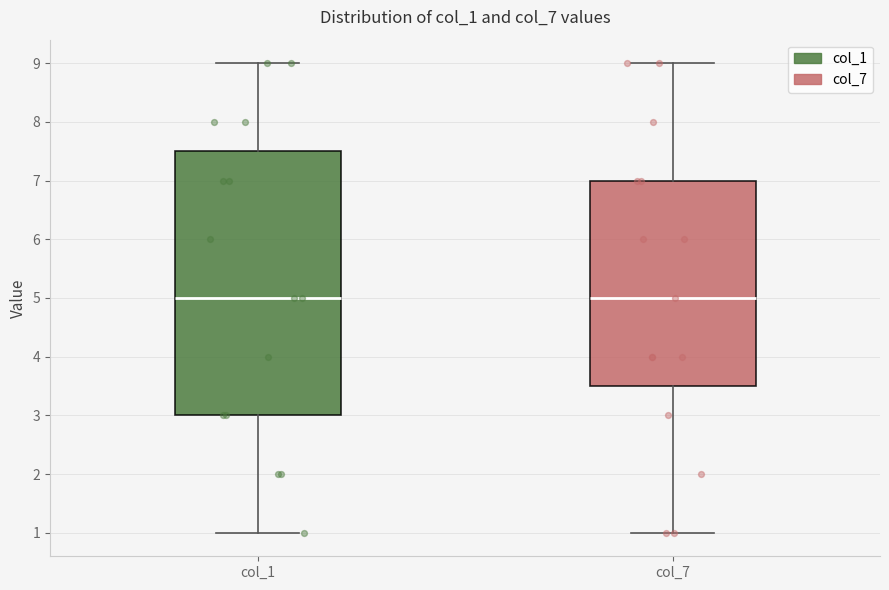

Where does the lower whisker of the box for col_1 end on the y-axis? The values are not printed on the chart, so give them approximately, as read against the axis.

1.0